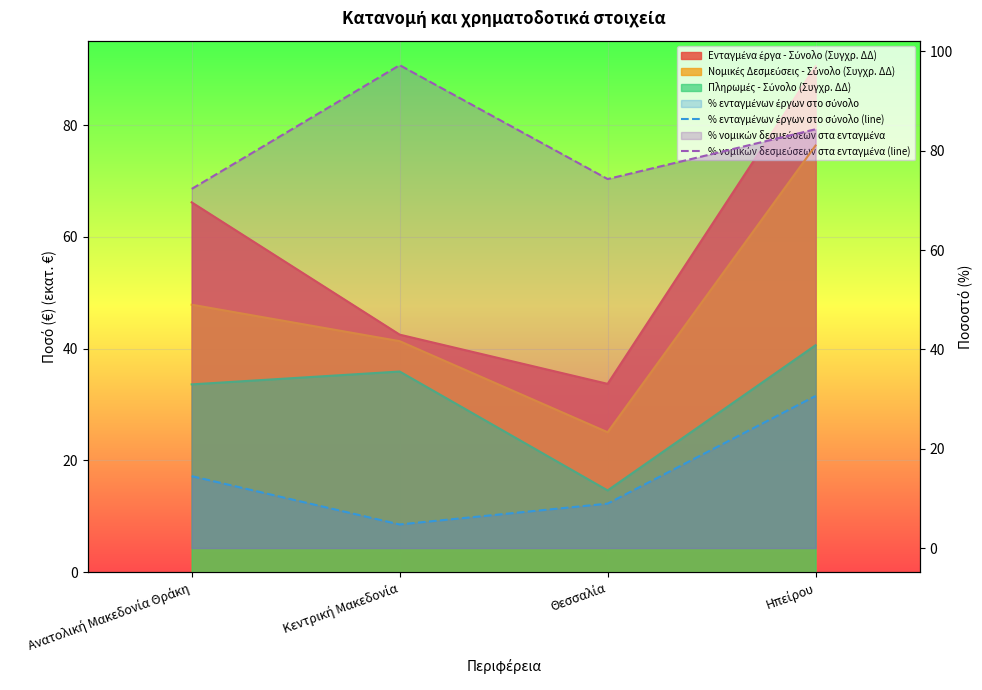

List the series in order of their peak value, highest first.

% νομικών δεσμεύσεων στα ενταγμένα (line), % ενταγμένων έργων στο σύνολο (line)